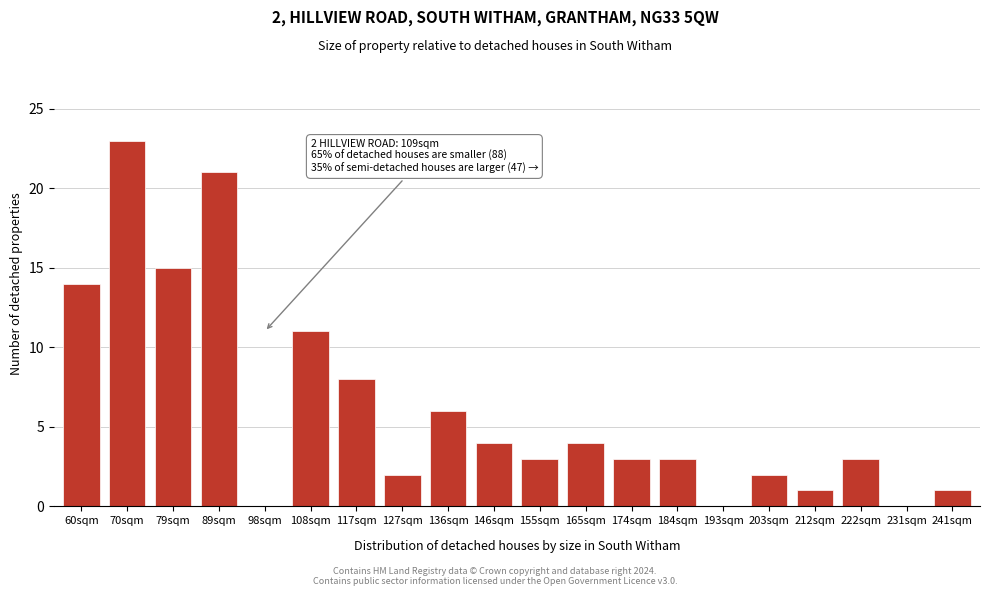

Reading left to right, list all the values displayed in this chart.

60sqm=14	70sqm=23	79sqm=15	89sqm=21	98sqm=0	108sqm=11	117sqm=8	127sqm=2	136sqm=6	146sqm=4	155sqm=3	165sqm=4	174sqm=3	184sqm=3	193sqm=0	203sqm=2	212sqm=1	222sqm=3	231sqm=0	241sqm=1